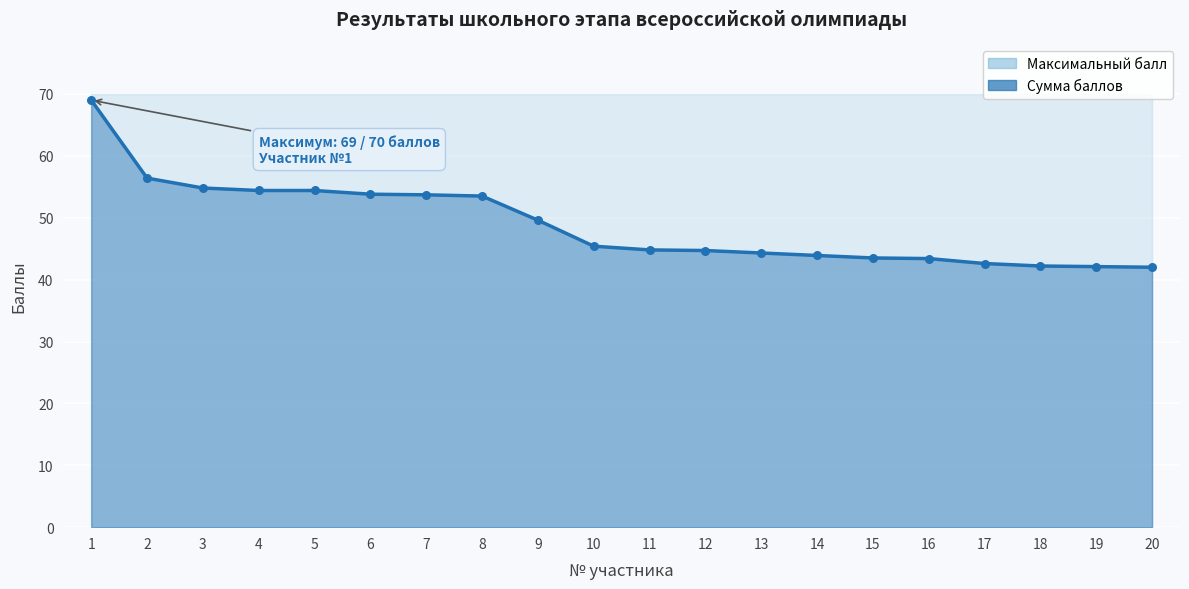

What is the change in value from 16 to 18?

-1.2